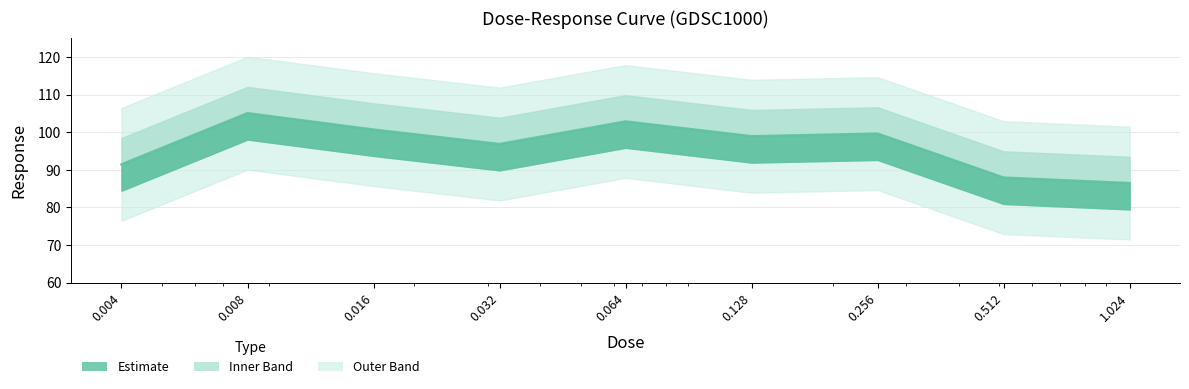

List the labels in order of value, largest first.

0.008, 0.064, 0.016, 0.256, 0.128, 0.032, 0.004, 0.512, 1.024